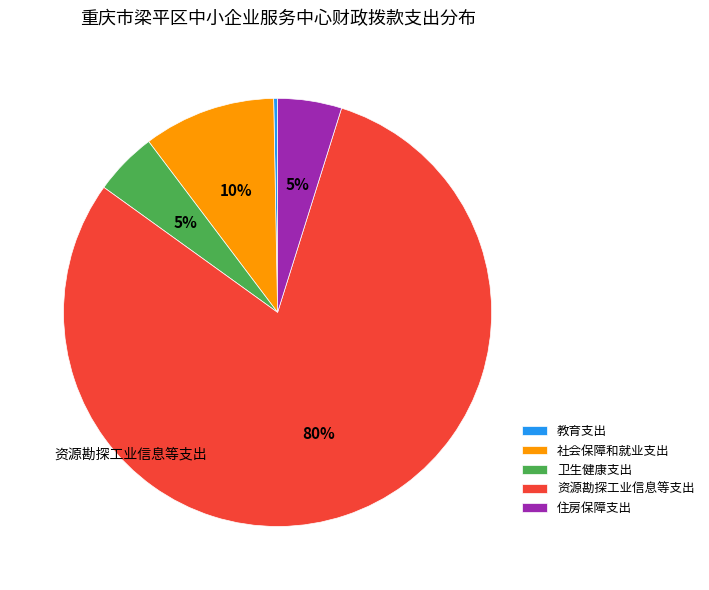

How many slices are in this pie chart?

5